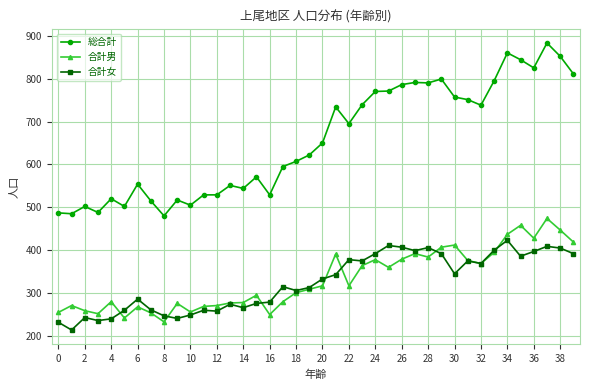

What is the difference between the maximum and minimum values in the 合計男 series?

241